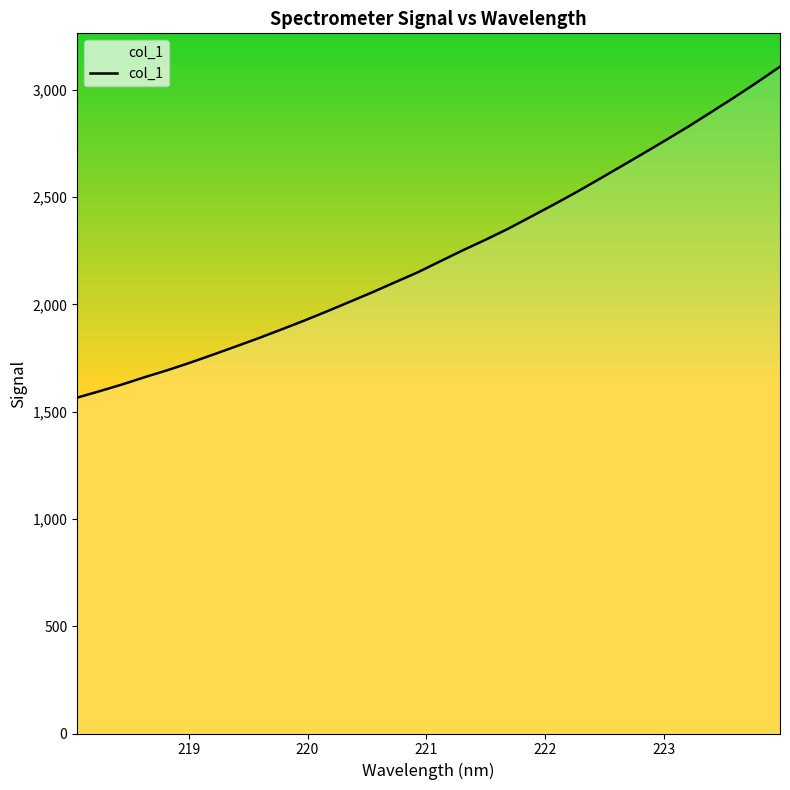

What is the smallest value displayed?

1565.3